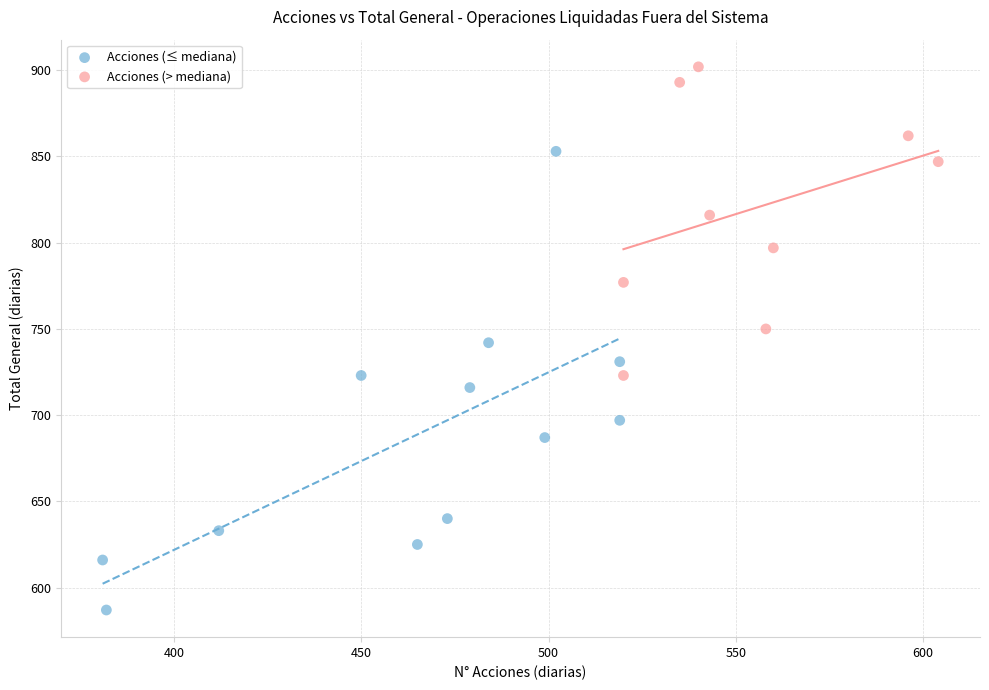

Which series has the largest Y range (max minus min)?

Acciones (≤ mediana)